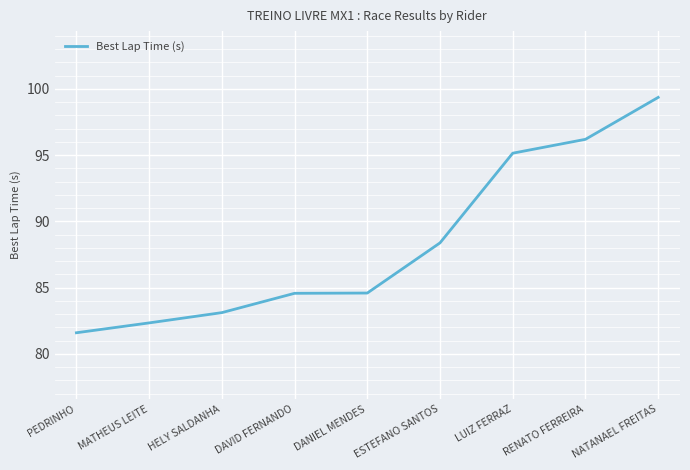

What is the smallest value displayed?

81.6